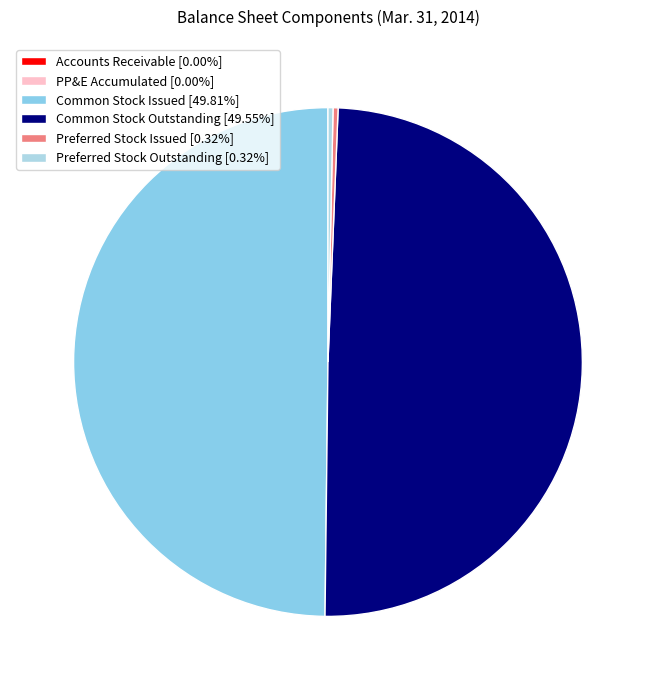

What is the smallest slice in the pie chart?

Accounts receivable and accrued unbilled